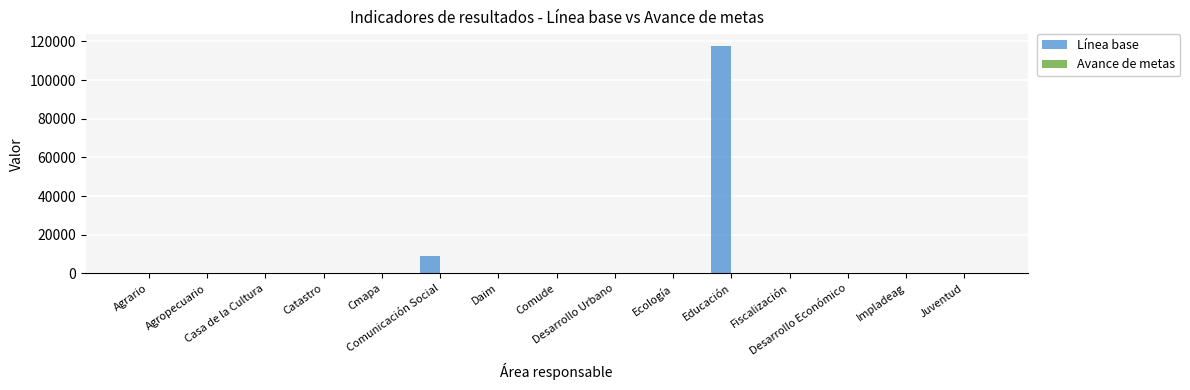

Which series has the widest spread of values?

Línea base